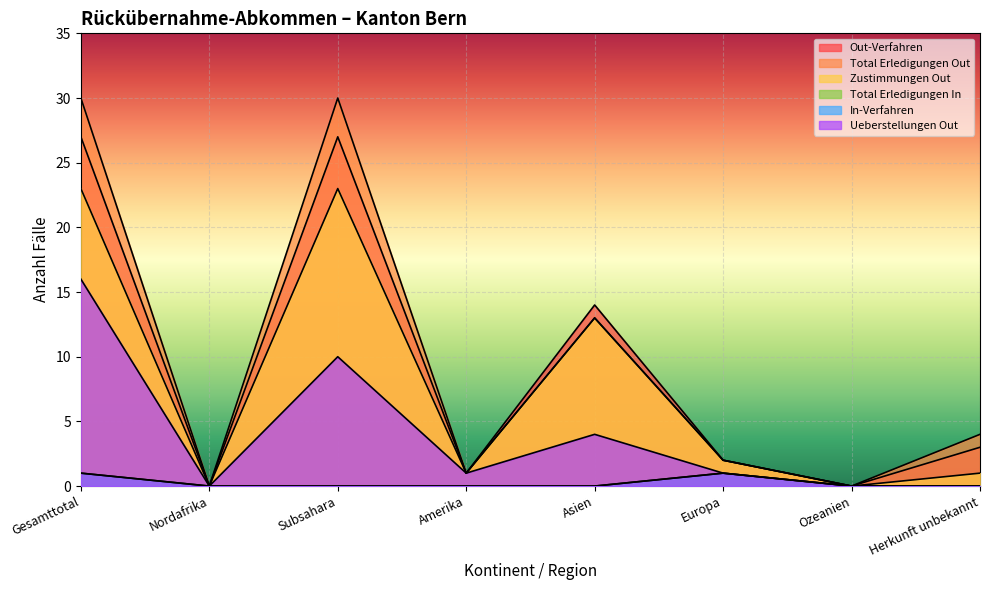

What is the label of the 7th point from the right?

Nordafrika